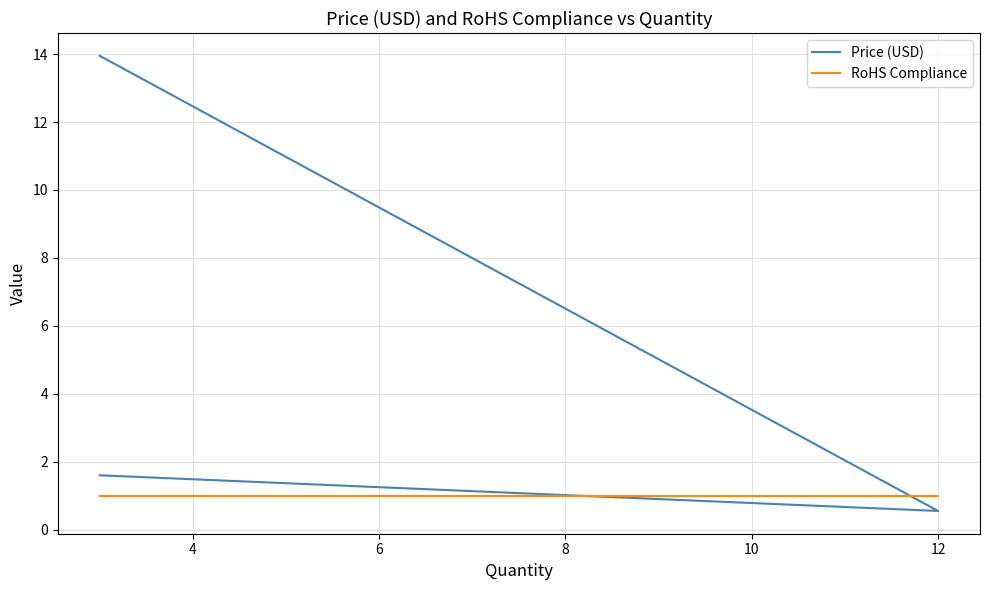

Rank the series by their maximum value, from lowest to highest.

RoHS Compliance, Price (USD)